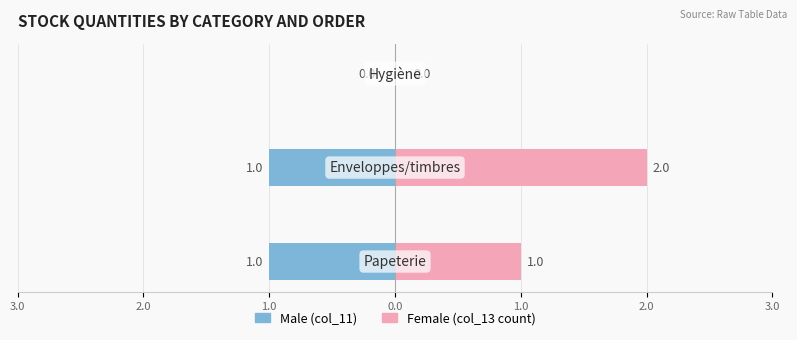

How many values in the Male series exceed -1?

1